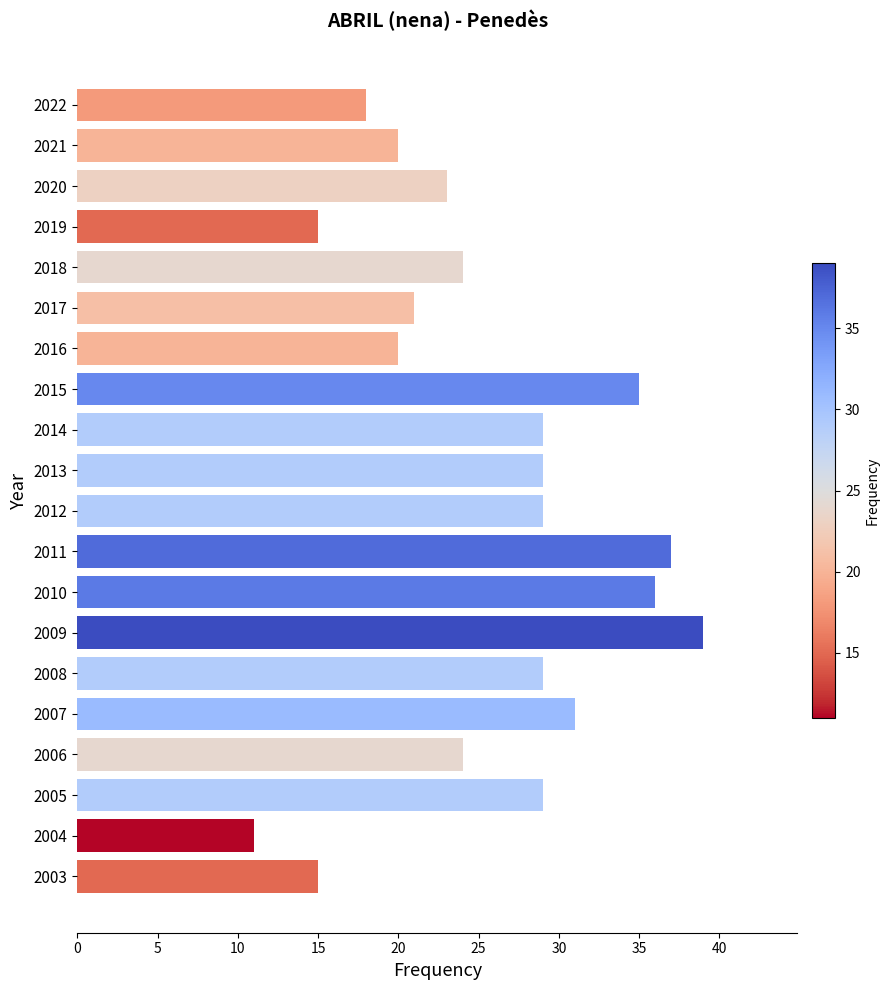

Approximately how many times larger is the value at 2012 compared to 2004?

2.6